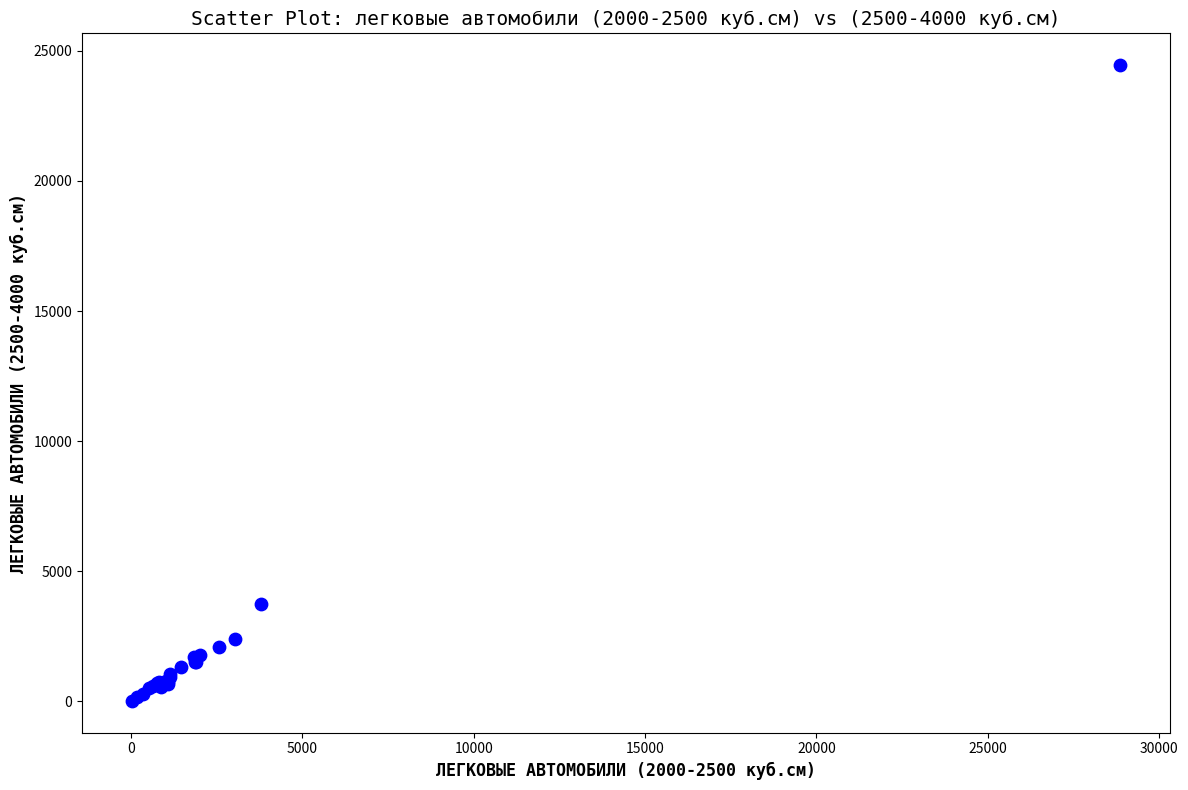

What Y value in the scatter plot is closest to 12236?

3743